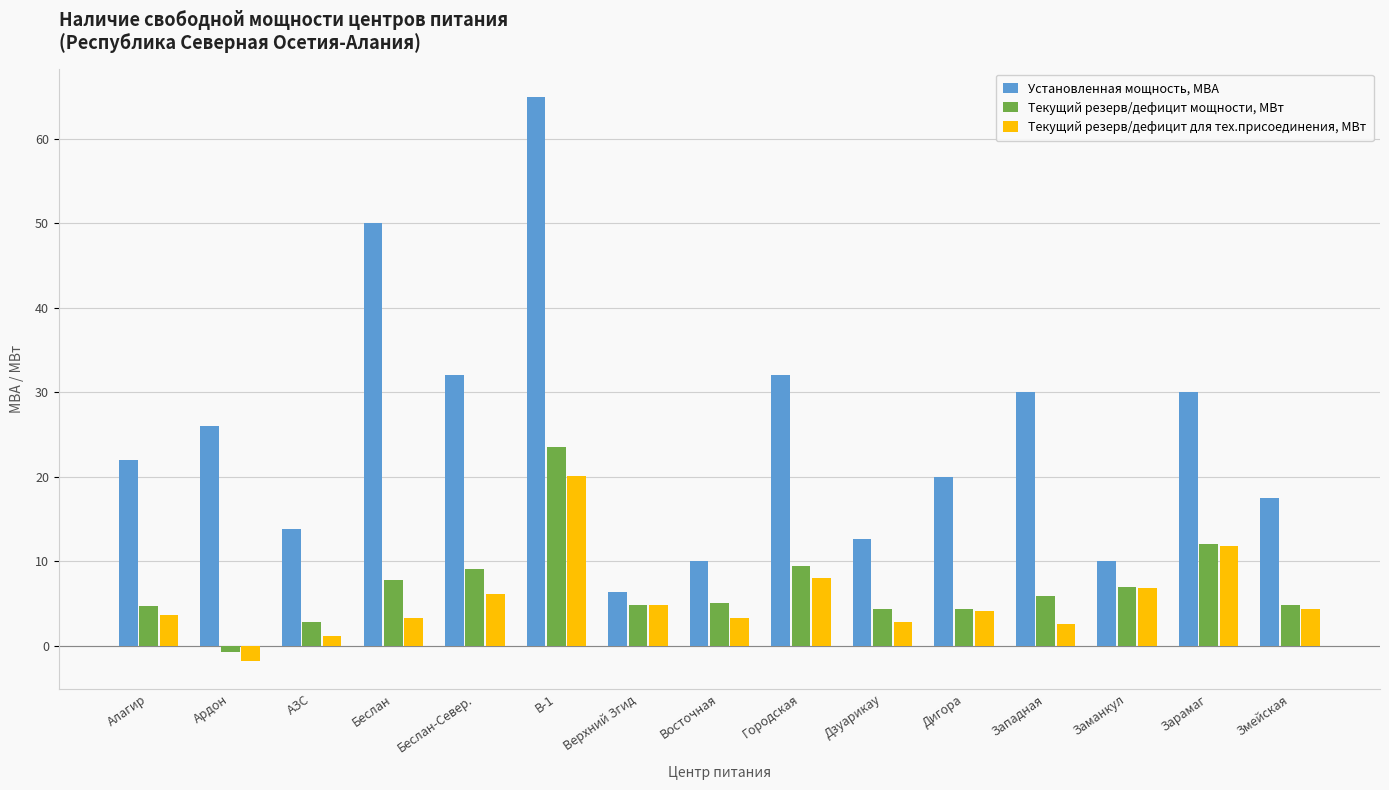

At Ардон, list the series in order from smallest to largest.

Текущий резерв/дефицит для тех.присоединения, МВт, Текущий резерв/дефицит мощности, МВт, Установленная мощность, МВА